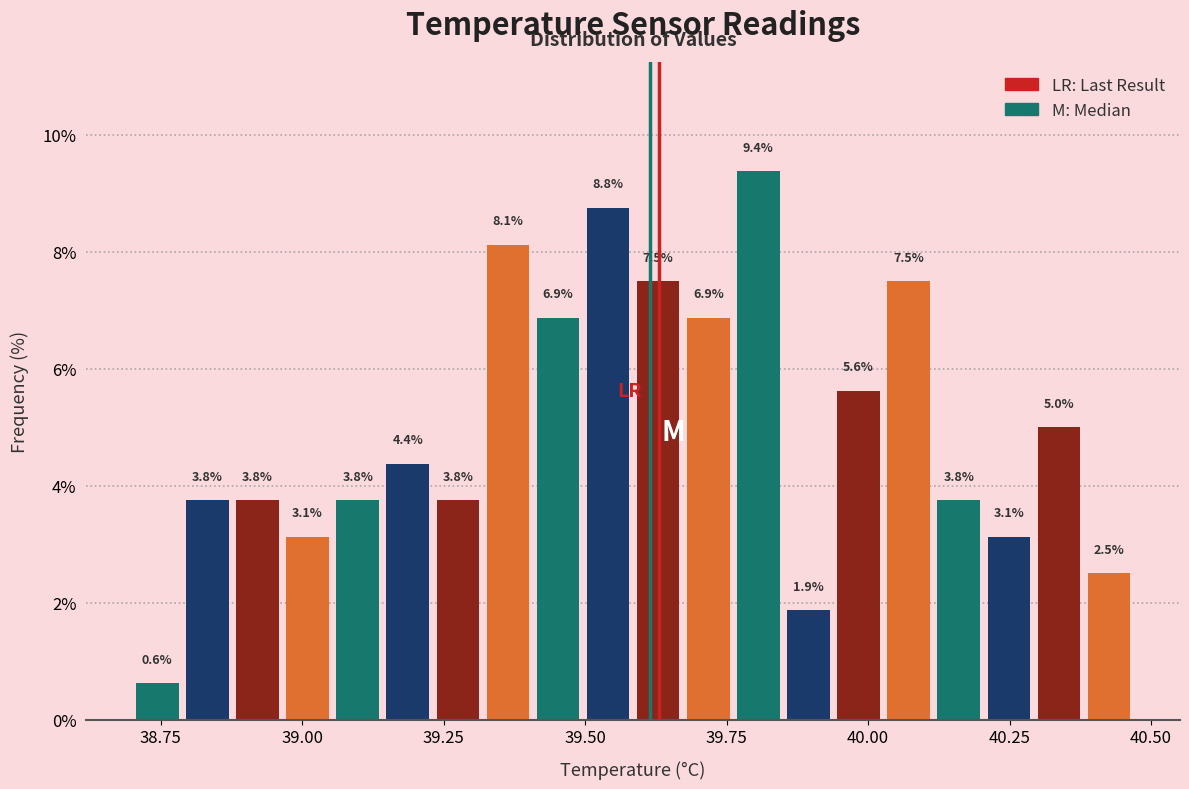

Read against the x-axis, roughly where is the centre of the tallest bar?

39.80